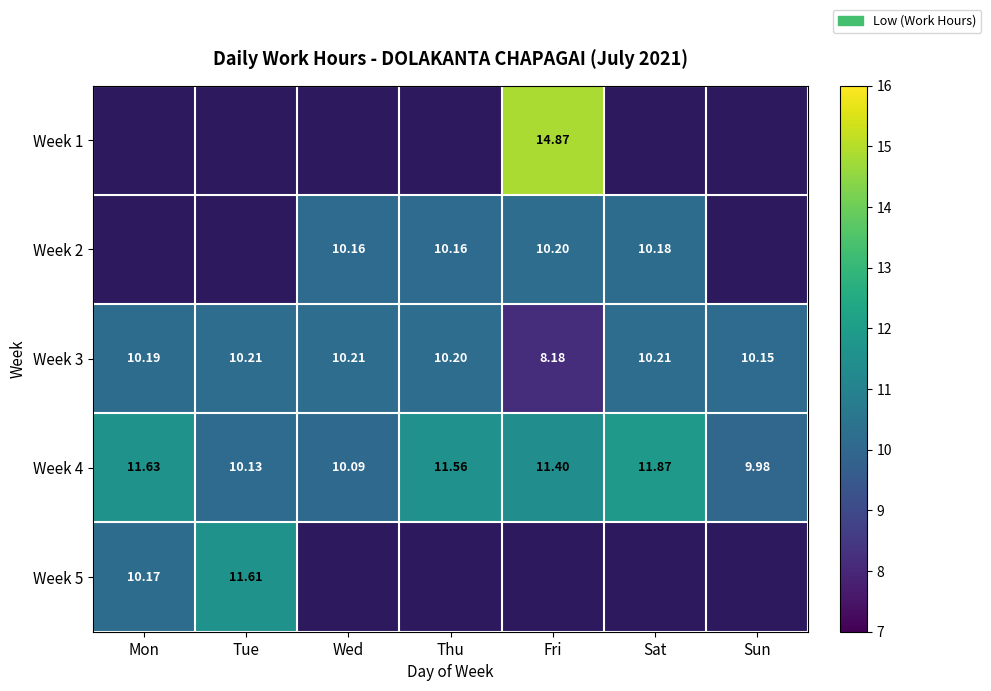

Which has a higher value, Sun or Fri?

Fri